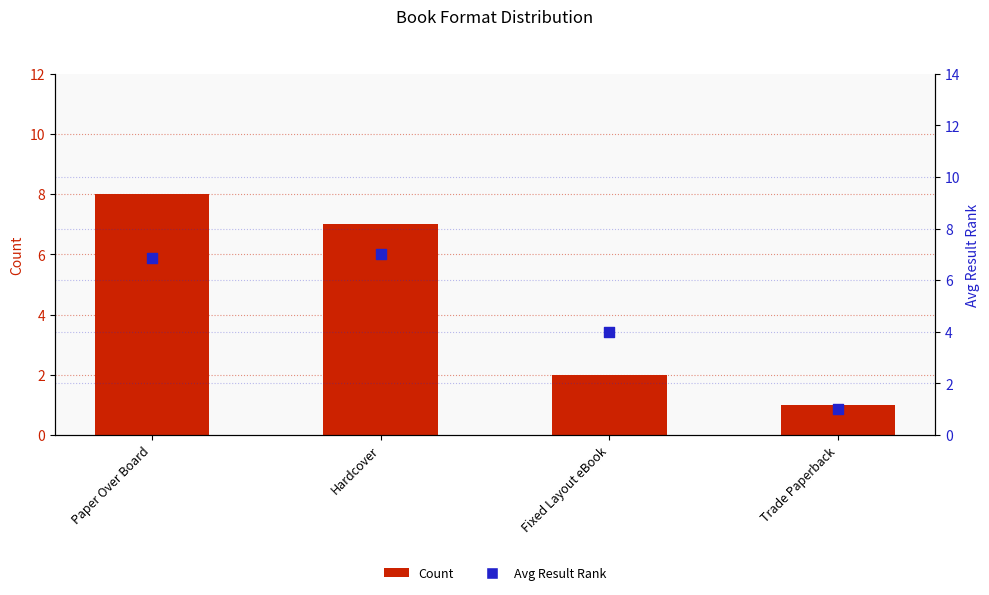

At which category is the sum across all series the highest?

Paper Over Board